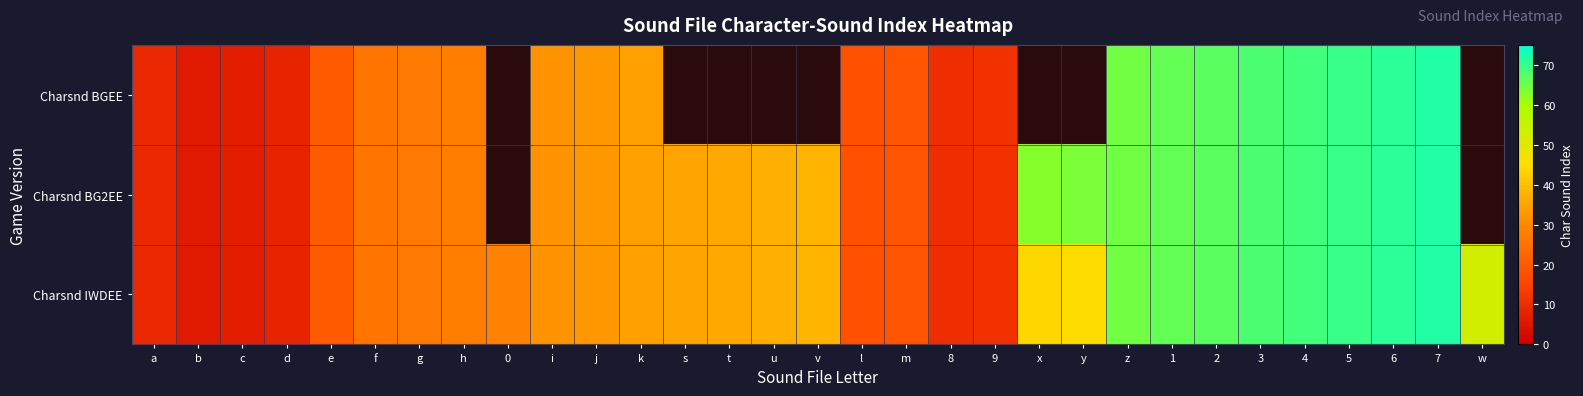

Is the value of Charsnd BG2EE at b greater than the value of Charsnd BGEE at v?

No